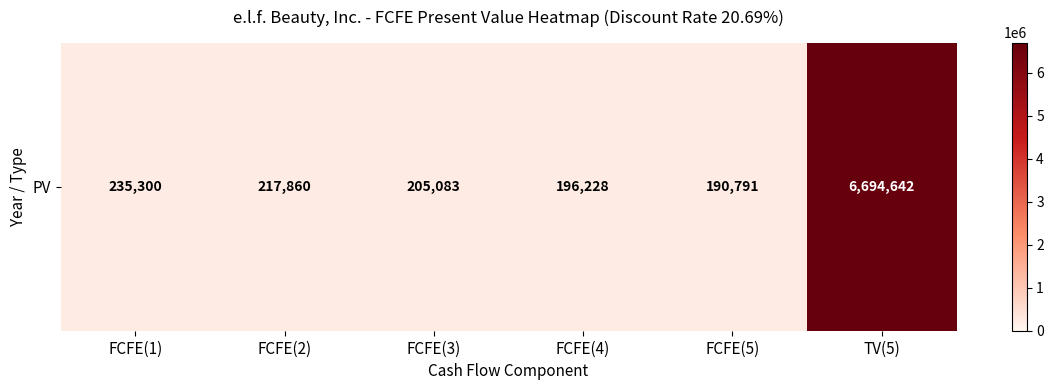

Rank the categories by value from lowest to highest.

FCFE(5), FCFE(4), FCFE(3), FCFE(2), FCFE(1), TV(5)